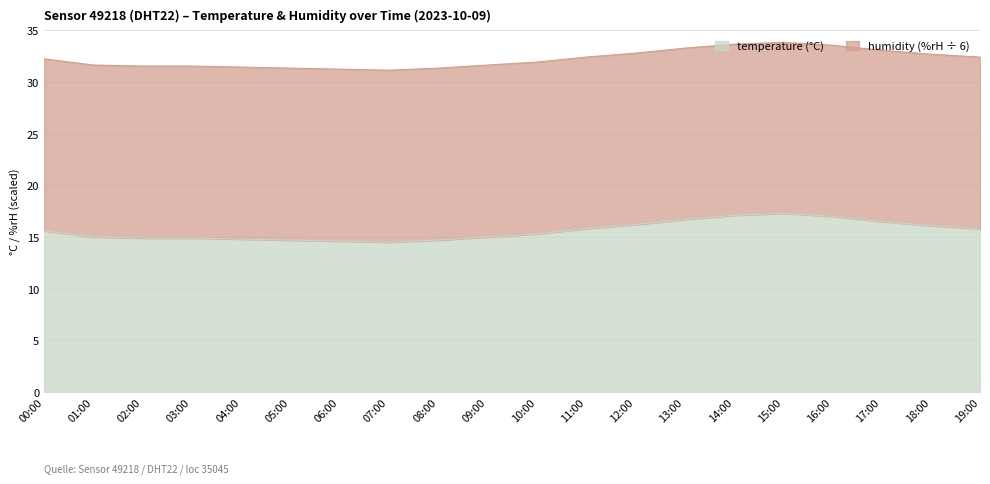

At which category does the chart reach its minimum across all series?

07:00